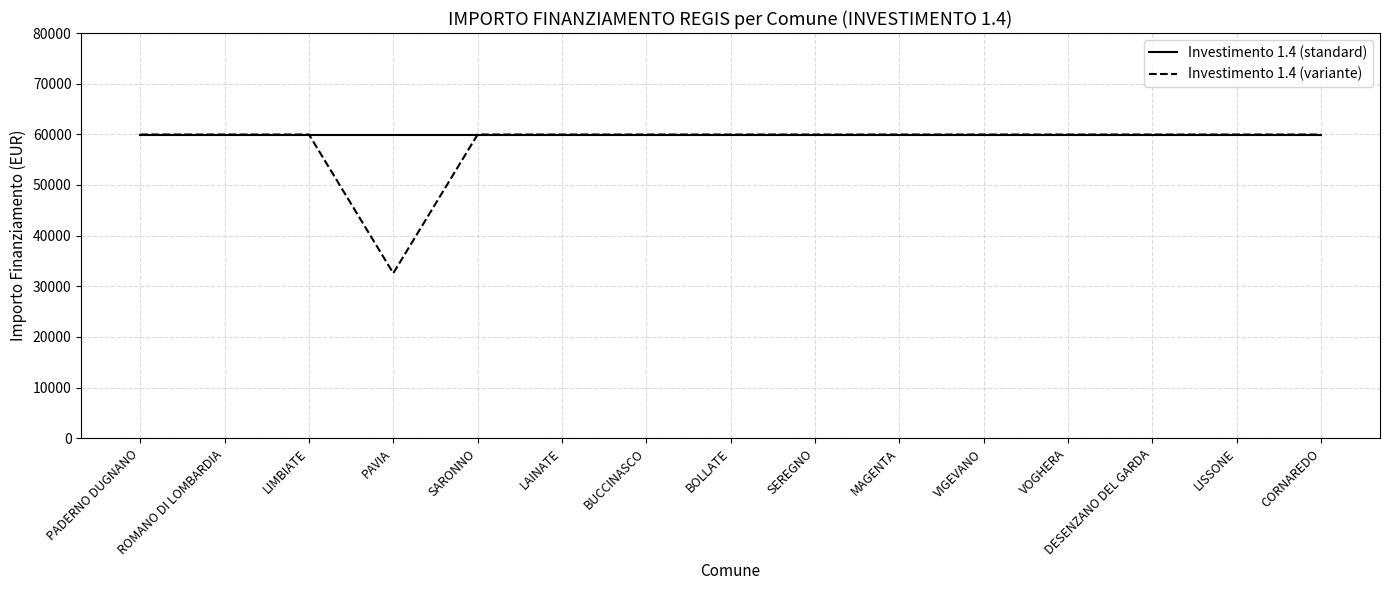

What are all the series names shown in the legend?

Investimento 1.4 (standard), Investimento 1.4 (variante)